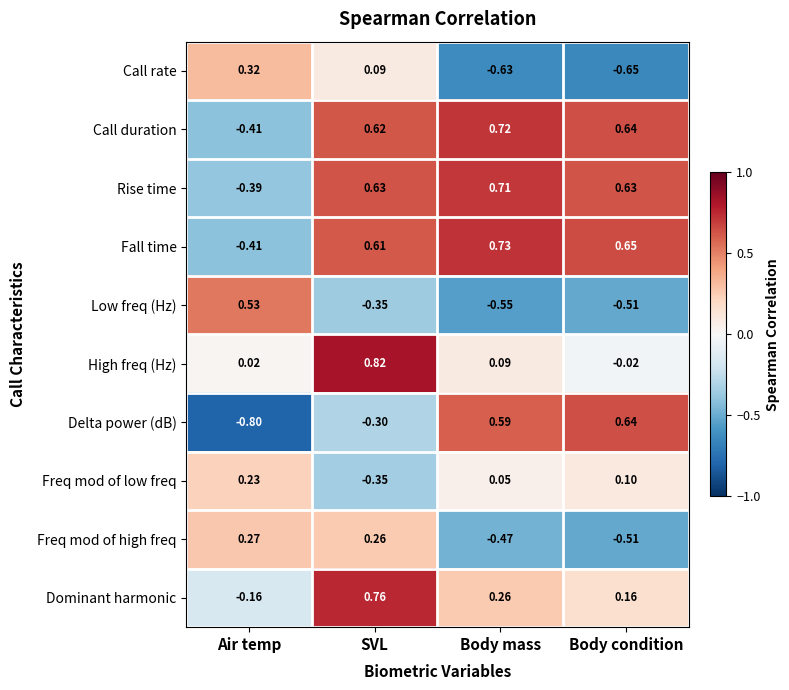

Which label corresponds to the largest value in the chart?

SVL